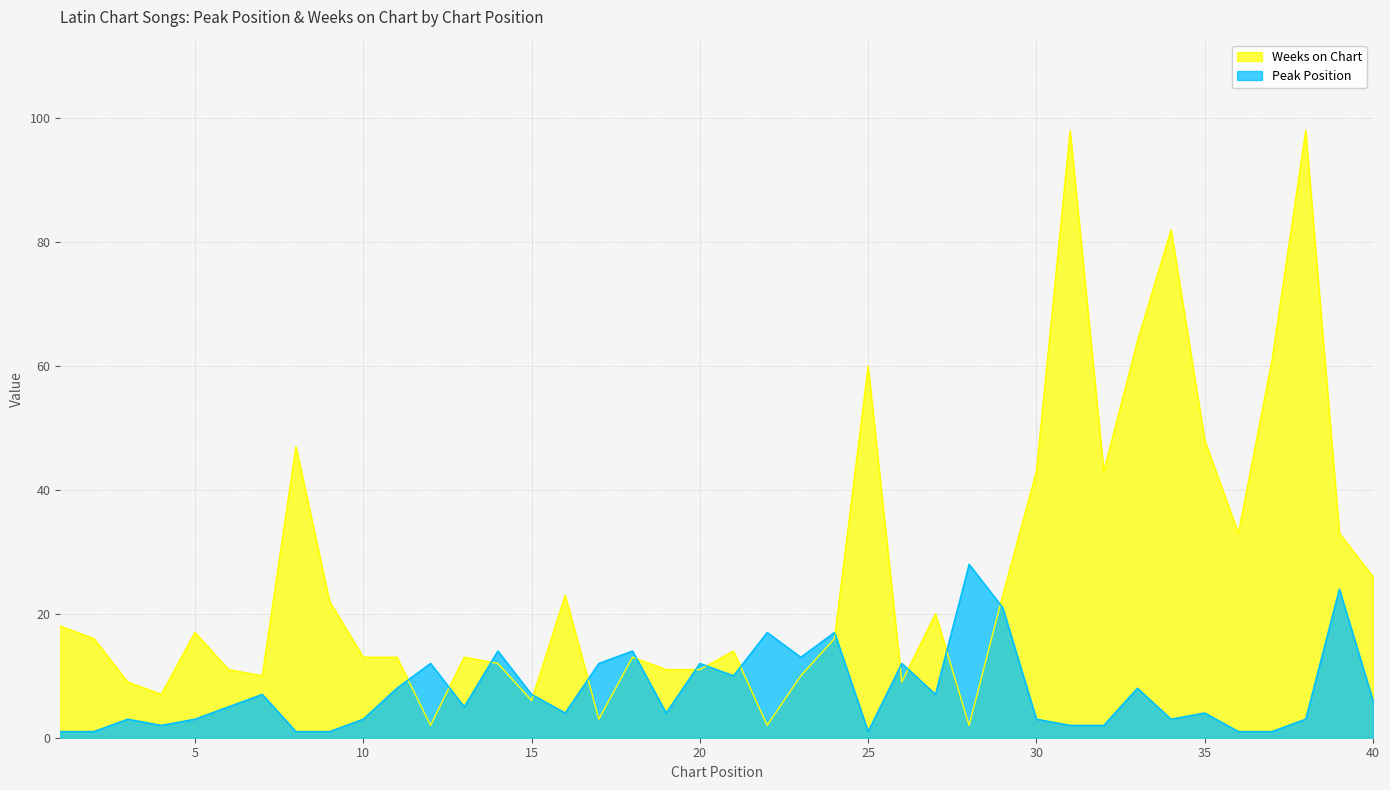

Between which two adjacent categories do Weeks on Chart and Peak Position first intersect?

11 and 12